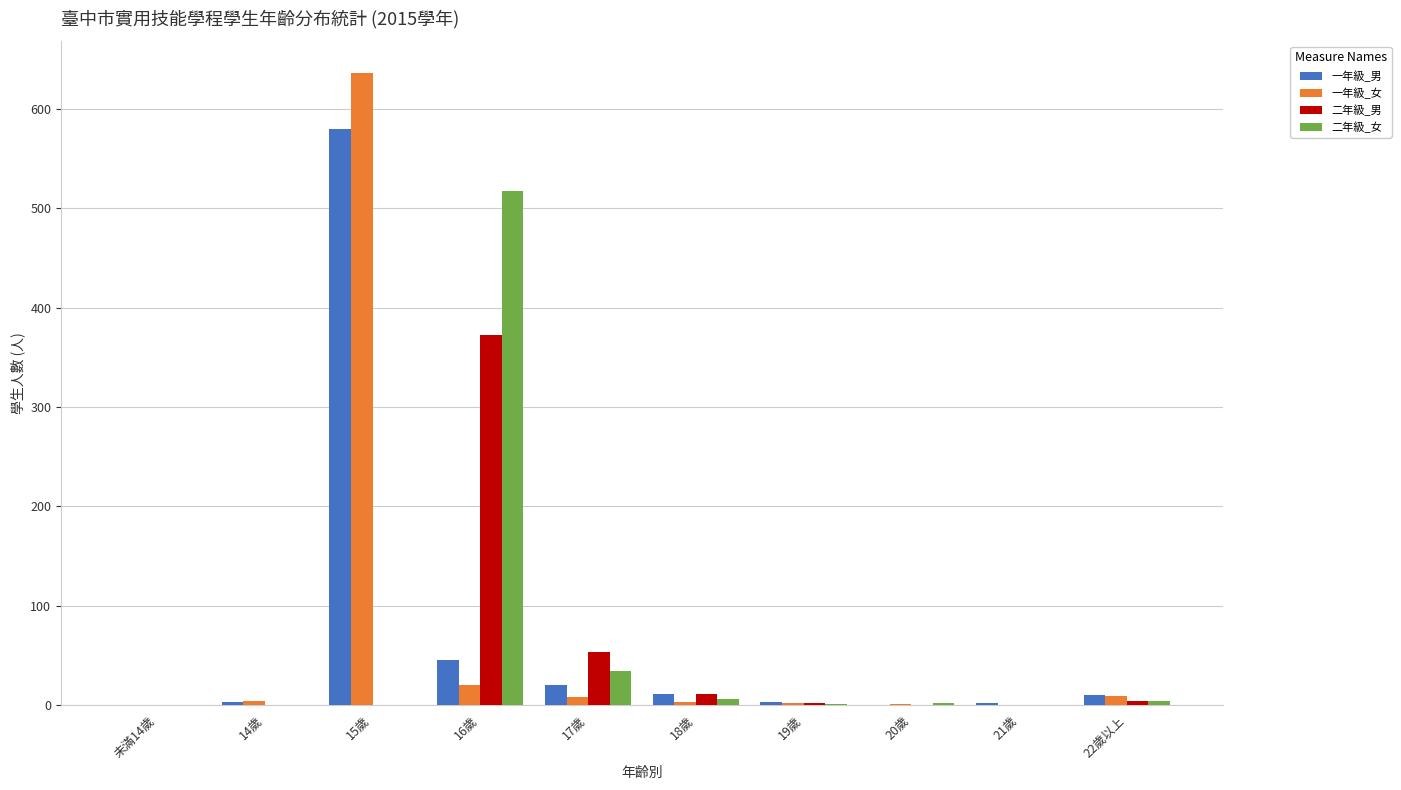

Are the bars horizontal?

No